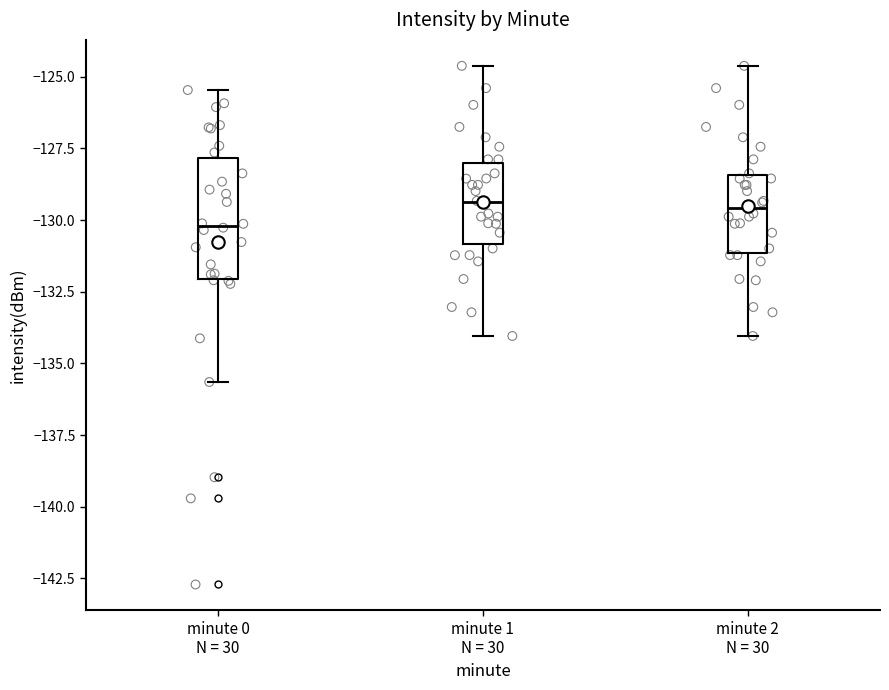

Reading left to right, transcribe this box plot: for each box, give where its median line is, the range the box spans, and where its two whiskers end, as read against the y-axis. The values are not printed on the chart, so give them approximately, as read against the axis.

minute 0 N = 30: median -130.0, box -132.0 to -128.0, whiskers -135.5 to -125.5
minute 1 N = 30: median -129.5, box -131.0 to -128.0, whiskers -134.0 to -124.5
minute 2 N = 30: median -129.5, box -131.0 to -128.5, whiskers -134.0 to -124.5